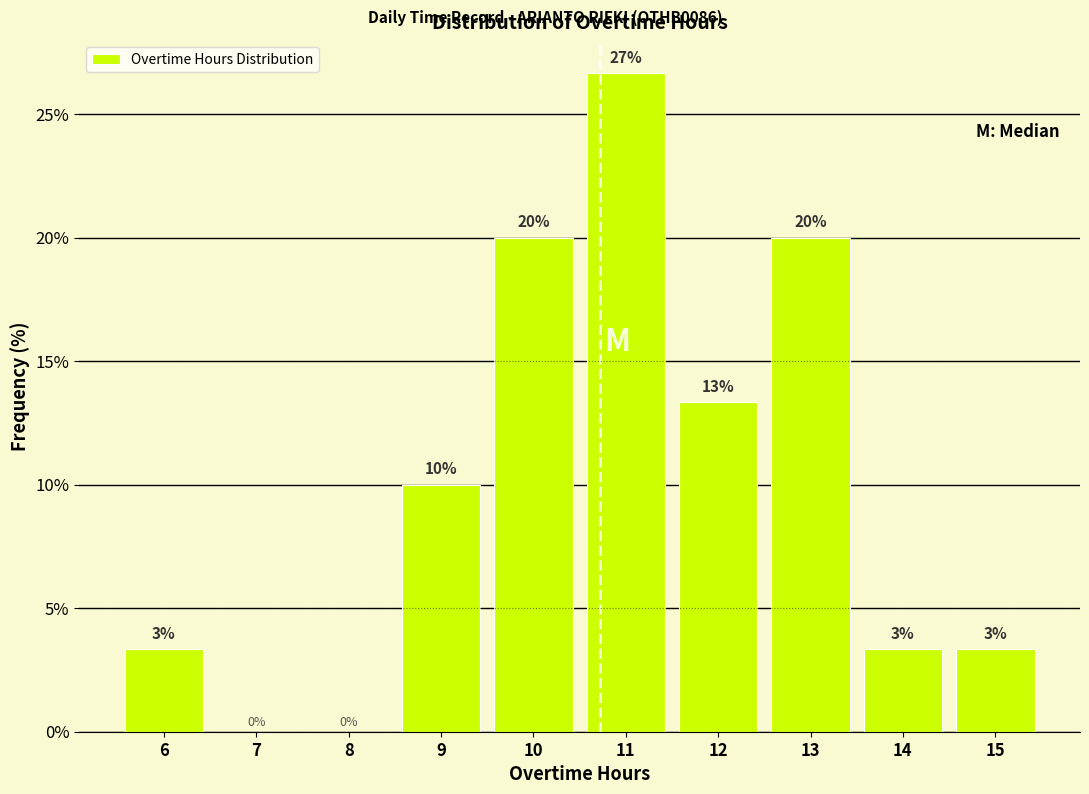

Over which range of the x-axis is the bar tallest?

10.5 to 11.5